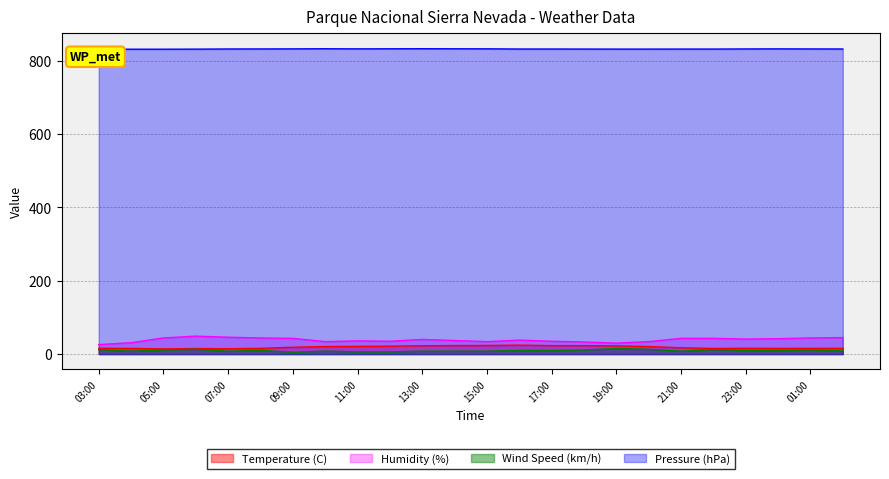

How many values in the Wind Speed (km/h) series are below 10?

11